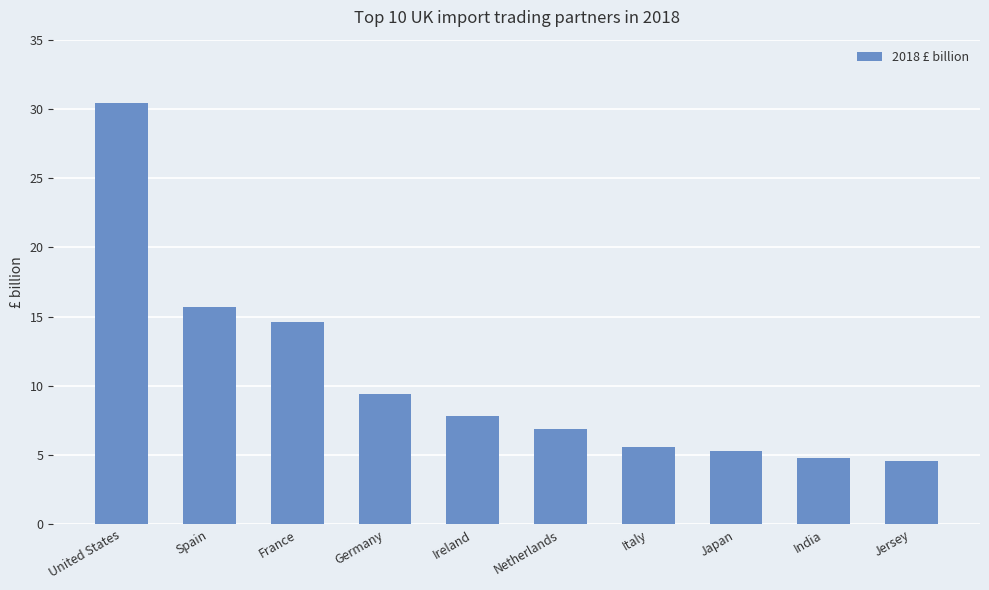

What is the change in value from Spain to Japan?

-10.4